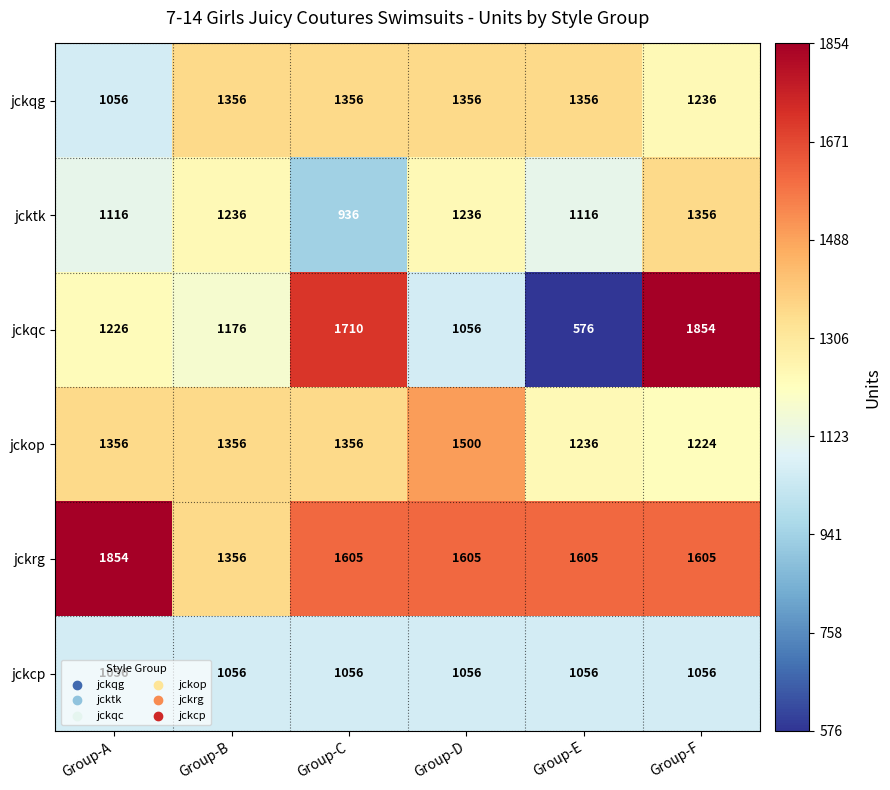

What is the difference between the highest and lowest values at Group-F?

798